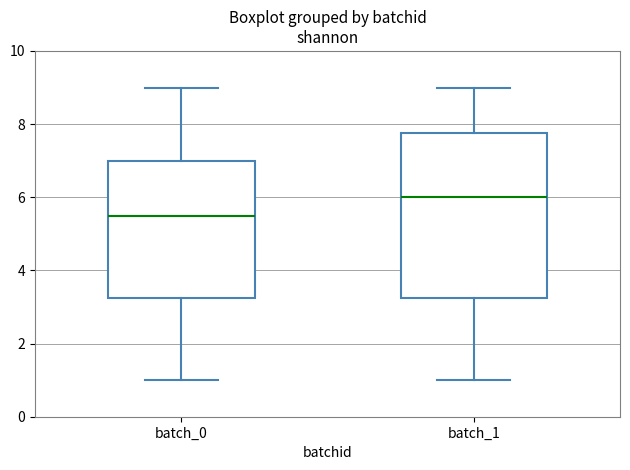

Comparing the boxes themselves (not the whiskers), which one is the tallest?

batch_1